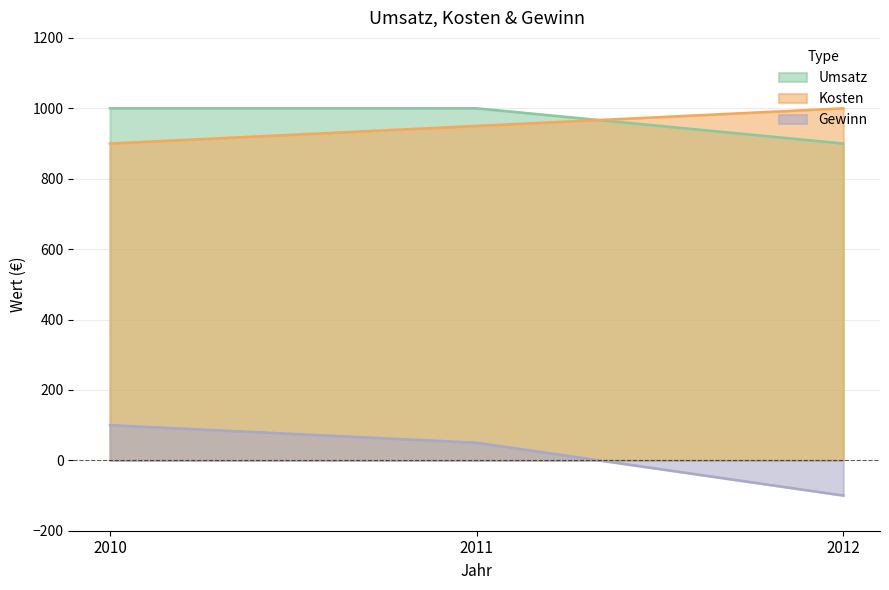

What is the minimum value shown in the chart?

-100